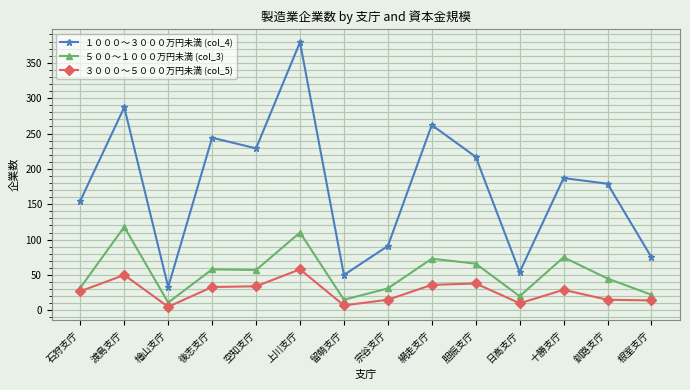

What is the value of the ５００～１０００万円未満 (col_3) point at the 9th from the left?

73